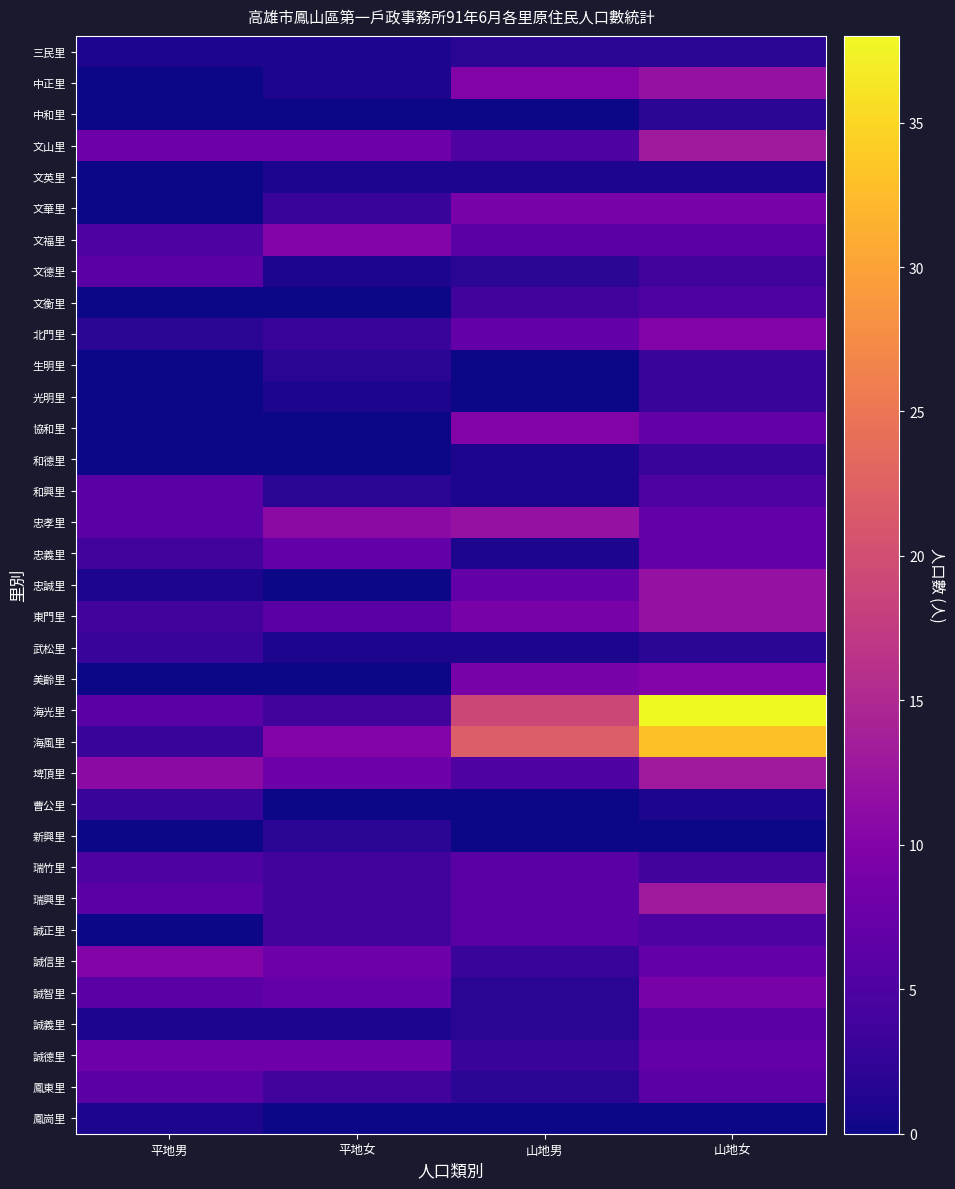

Reading left to right, transcribe all the data shown in this chart.

三民里: 平地男=1	平地女=1	山地男=2	山地女=2
中正里: 平地男=0	平地女=1	山地男=10	山地女=12
中和里: 平地男=0	平地女=0	山地男=0	山地女=2
文山里: 平地男=8	平地女=8	山地男=5	山地女=13
文英里: 平地男=0	平地女=1	山地男=1	山地女=1
文華里: 平地男=0	平地女=3	山地男=9	山地女=9
文福里: 平地男=5	平地女=10	山地男=6	山地女=6
文德里: 平地男=6	平地女=1	山地男=2	山地女=4
文衡里: 平地男=0	平地女=0	山地男=4	山地女=5
北門里: 平地男=2	平地女=3	山地男=7	山地女=10
生明里: 平地男=0	平地女=2	山地男=0	山地女=3
光明里: 平地男=0	平地女=1	山地男=0	山地女=3
協和里: 平地男=0	平地女=0	山地男=10	山地女=7
和德里: 平地男=0	平地女=0	山地男=1	山地女=3
和興里: 平地男=6	平地女=2	山地男=1	山地女=5
忠孝里: 平地男=6	平地女=11	山地男=12	山地女=7
忠義里: 平地男=4	平地女=7	山地男=1	山地女=7
忠誠里: 平地男=1	平地女=0	山地男=7	山地女=12
東門里: 平地男=4	平地女=6	山地男=9	山地女=12
武松里: 平地男=3	平地女=1	山地男=1	山地女=2
美齡里: 平地男=0	平地女=0	山地男=9	山地女=10
海光里: 平地男=6	平地女=4	山地男=19	山地女=38
海風里: 平地男=3	平地女=10	山地男=22	山地女=33
埤頂里: 平地男=11	平地女=8	山地男=5	山地女=13
曹公里: 平地男=3	平地女=0	山地男=0	山地女=1
新興里: 平地男=0	平地女=2	山地男=0	山地女=0
瑞竹里: 平地男=5	平地女=4	山地男=6	山地女=4
瑞興里: 平地男=6	平地女=4	山地男=6	山地女=13
誠正里: 平地男=0	平地女=4	山地男=6	山地女=5
誠信里: 平地男=10	平地女=8	山地男=3	山地女=7
誠智里: 平地男=6	平地女=7	山地男=2	山地女=9
誠義里: 平地男=1	平地女=1	山地男=2	山地女=6
誠德里: 平地男=8	平地女=8	山地男=3	山地女=7
鳳東里: 平地男=6	平地女=4	山地男=2	山地女=6
鳳崗里: 平地男=1	平地女=0	山地男=0	山地女=0